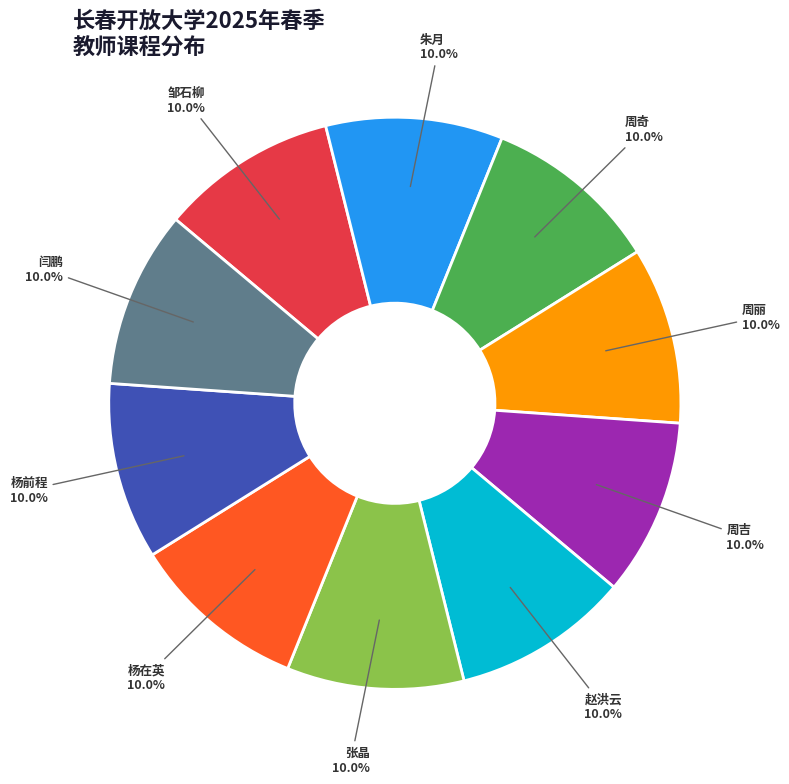

Approximately how many times larger is the value at 杨前程 compared to 邹石柳?

1.0